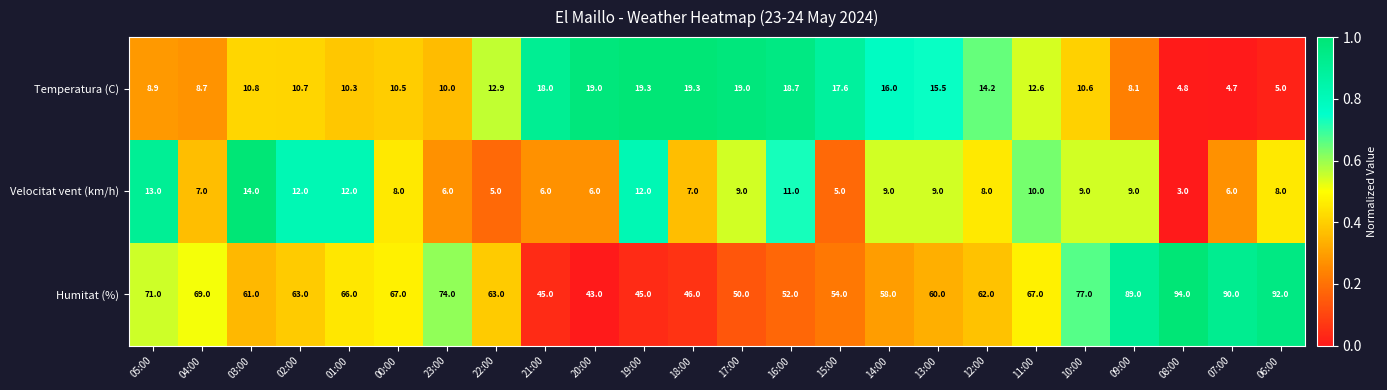

How many data points in Humitat (%) are less than 63?

11